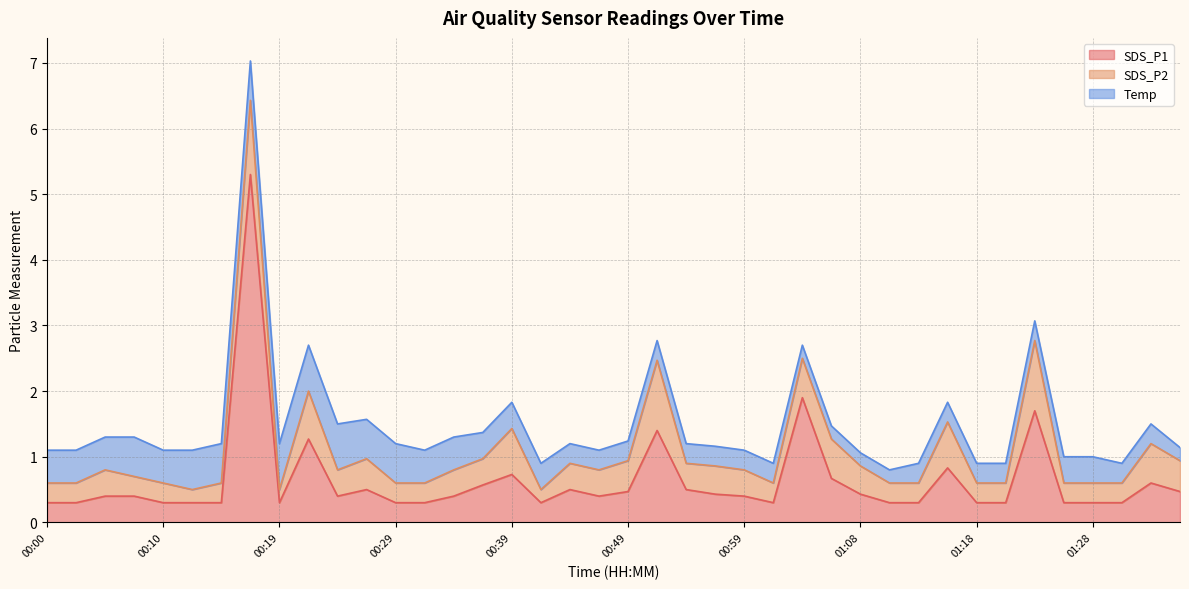

At which label is SDS_P2 closest to 0?

00:12